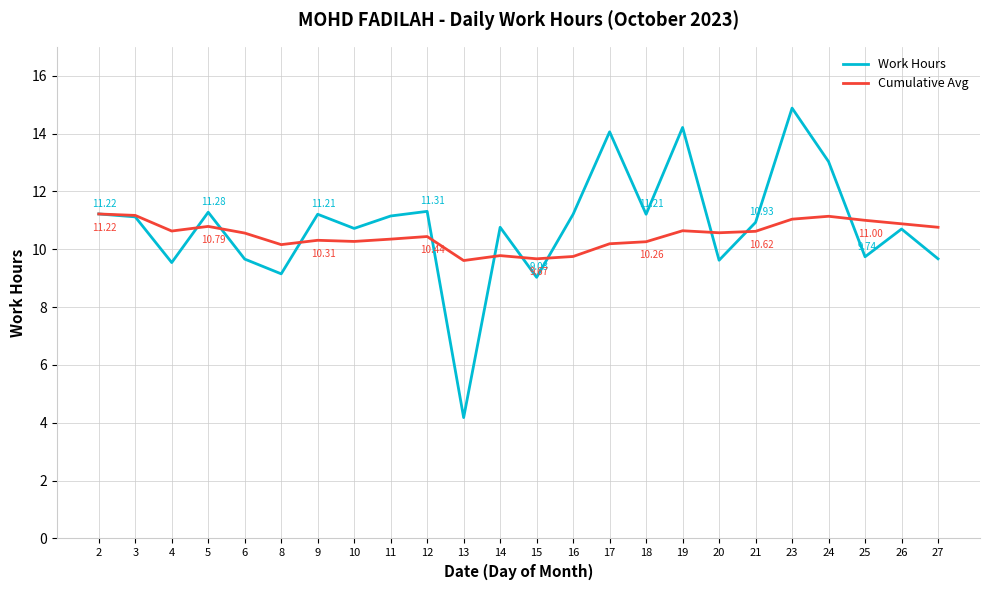

What is the difference between the second highest and second lowest values in the Cumulative Avg series?

1.5